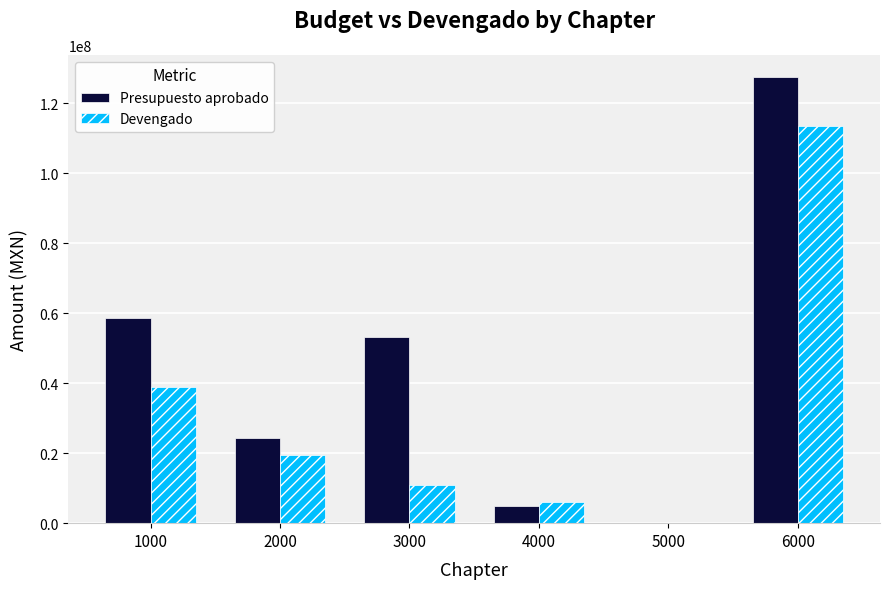

At which category is the sum across all series the highest?

6000